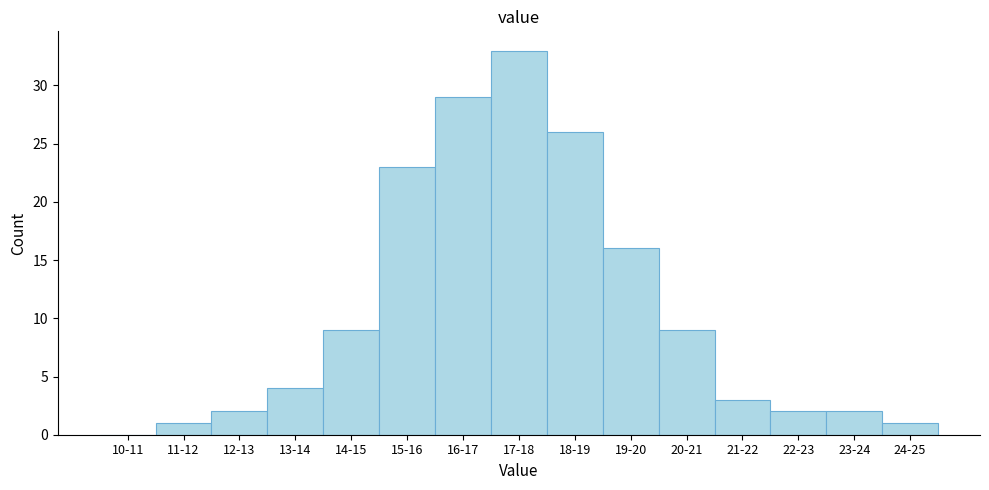

Reading right to left, what are all the values shown in this chart?

24-25=1	23-24=2	22-23=2	21-22=3	20-21=9	19-20=16	18-19=26	17-18=33	16-17=29	15-16=23	14-15=9	13-14=4	12-13=2	11-12=1	10-11=0